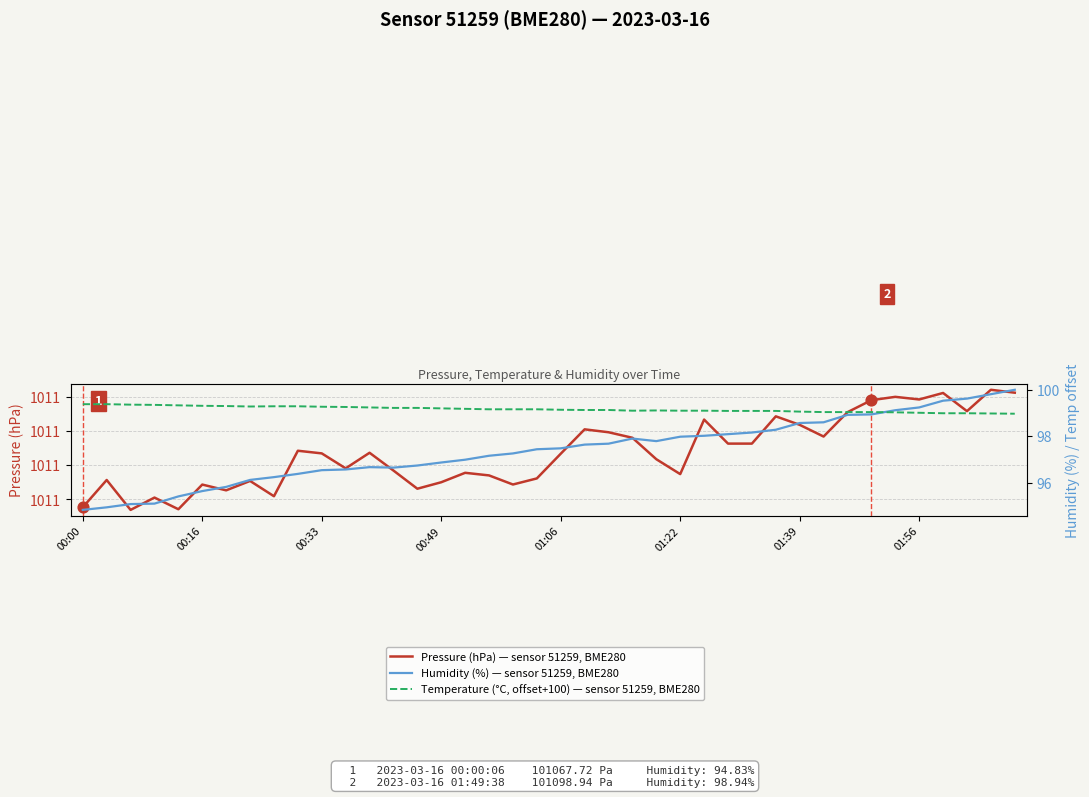

Which series reaches the minimum Y coordinate?

Humidity (%)